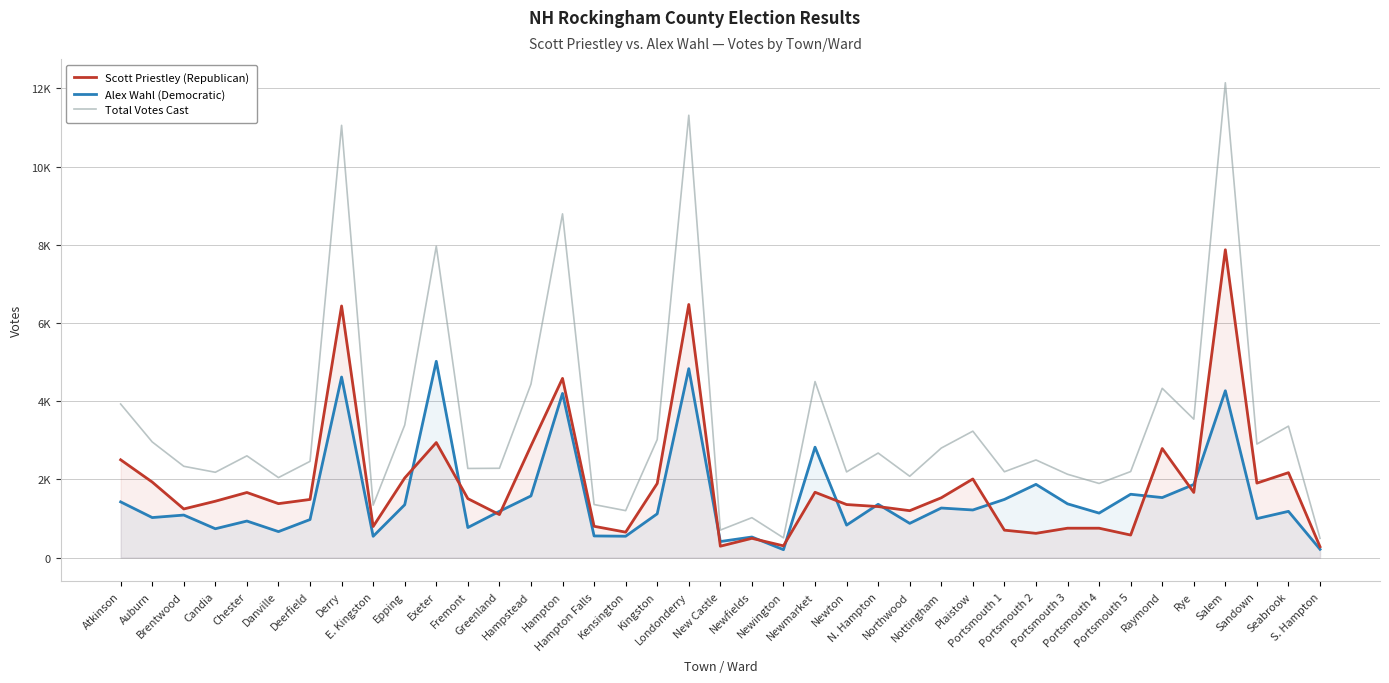

What is the approximate value of Total Votes Cast at Derry, to the nearest 50?

11050